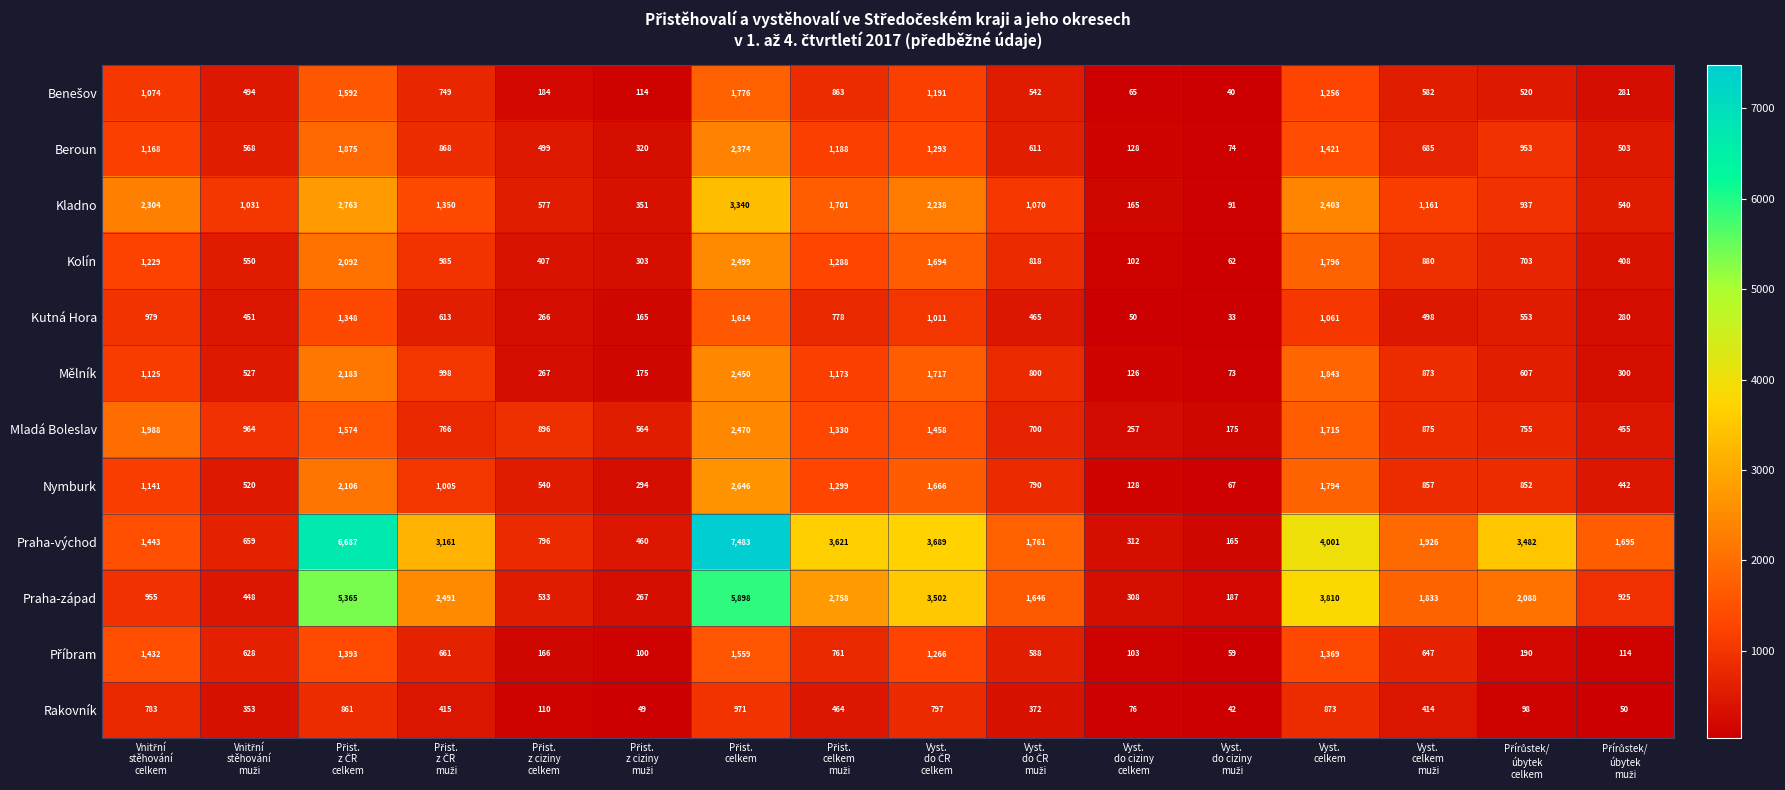

Count the number of data series in this chart.

12